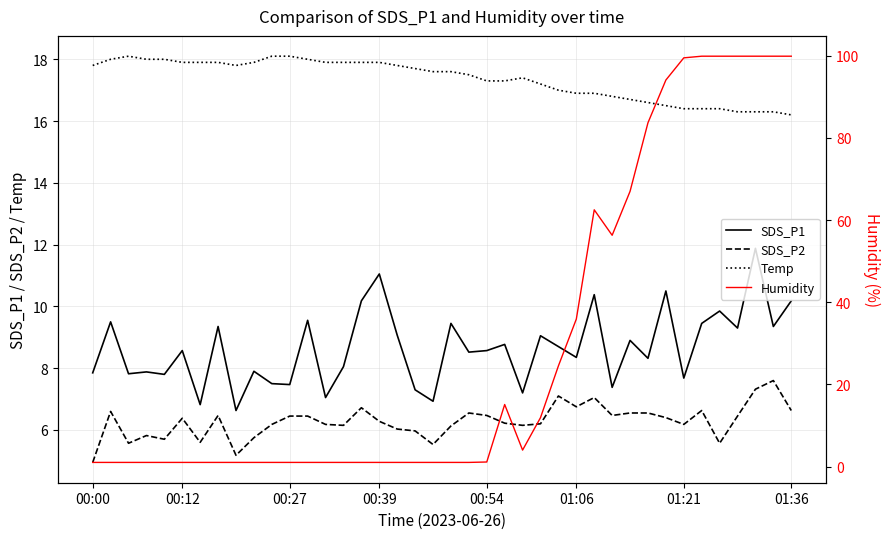

True or false: SDS_P1 has a value of 1.8 at 01:21.

False